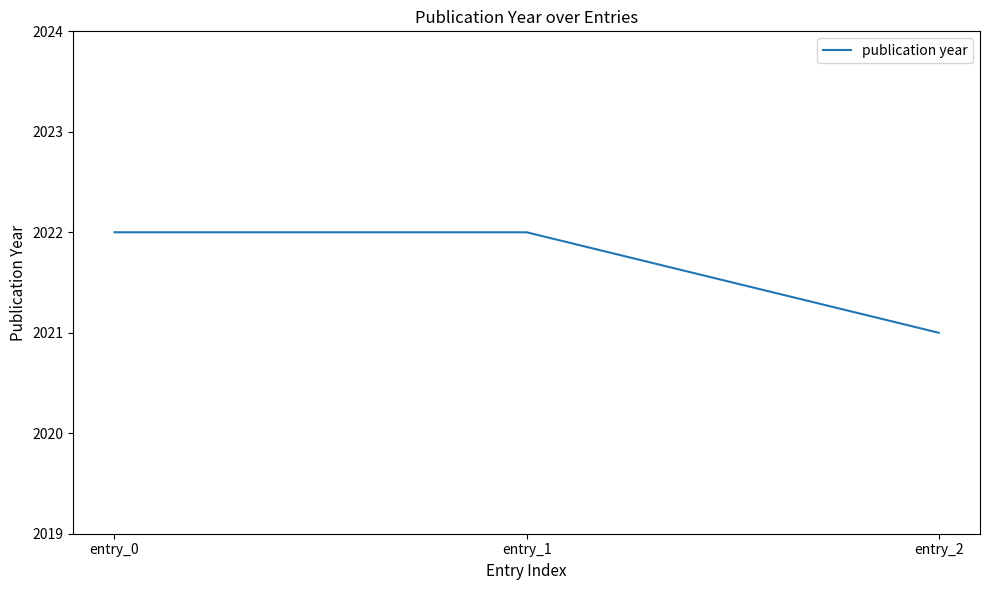

What is the average value?

2022